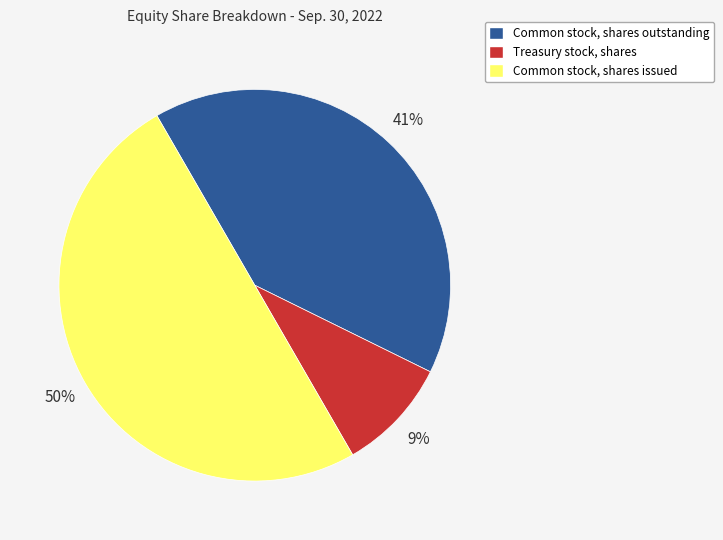

How many segments does this pie chart have?

3